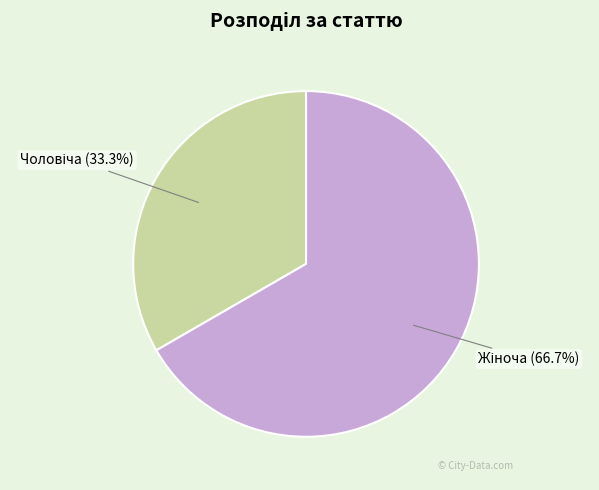

How many slices are in this pie chart?

2